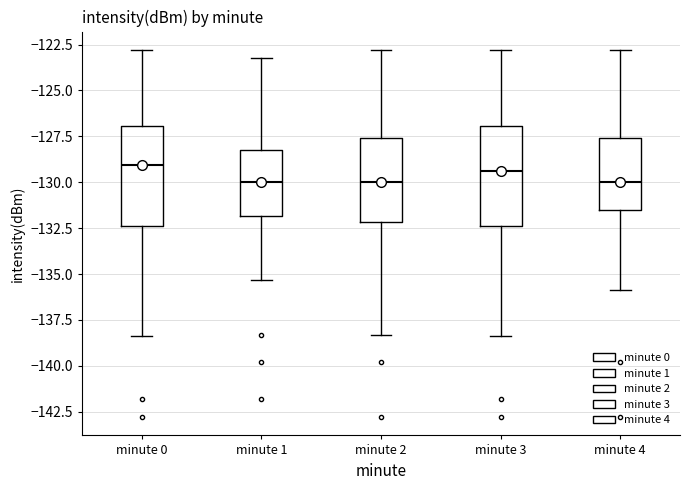

Where does the lower whisker of the box for minute 3 end on the y-axis? The values are not printed on the chart, so give them approximately, as read against the axis.

-138.5